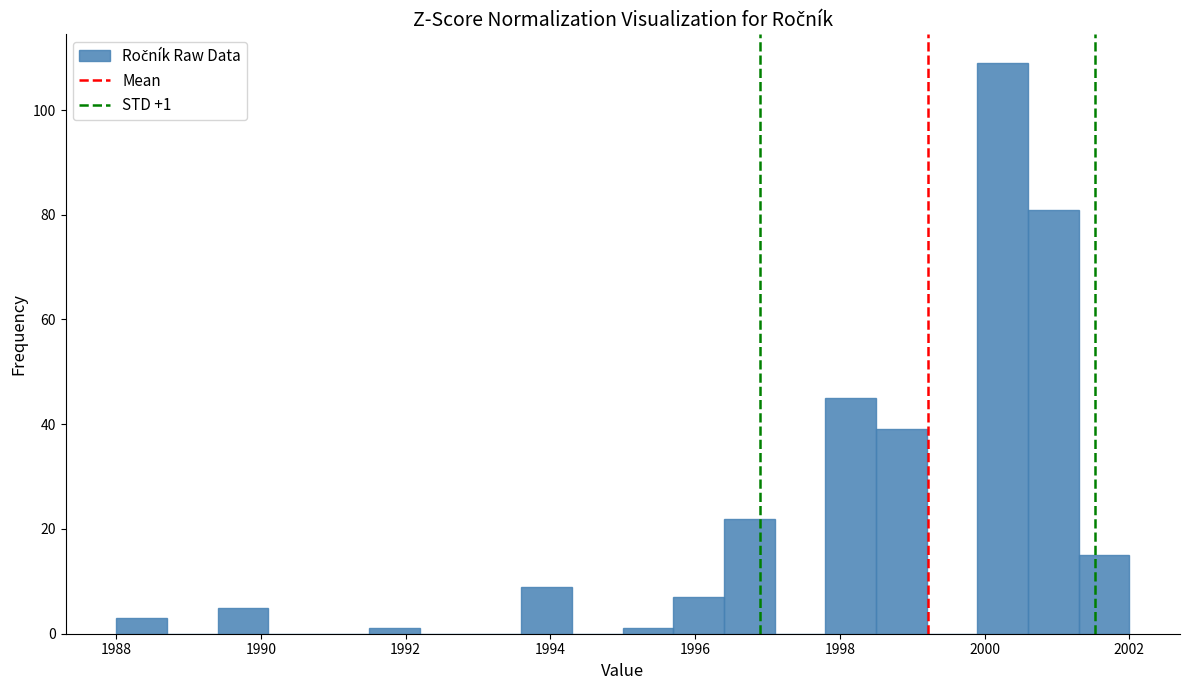

Read against the x-axis, roughly where is the centre of the tallest bar?

2000.2